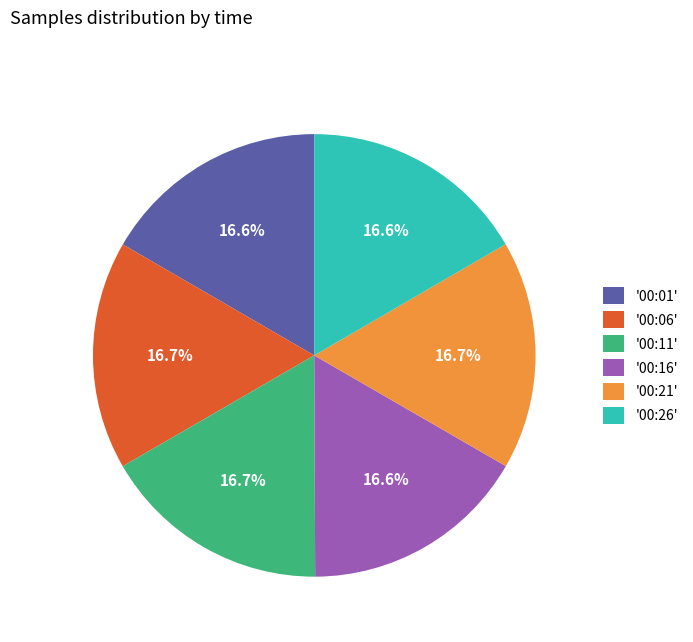

Approximately how many times larger is the value at '00:06' compared to '00:11'?

1.0